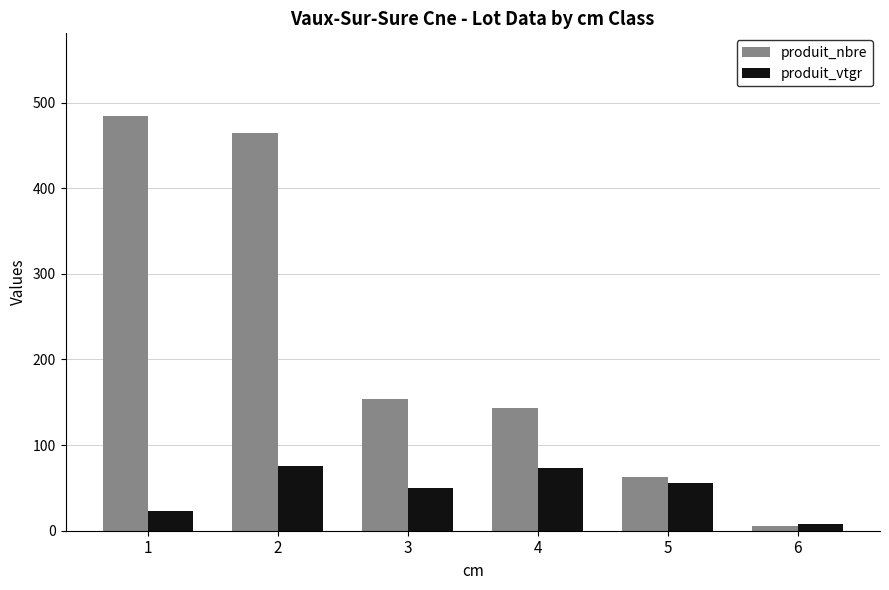

Rank the series by their maximum value, from lowest to highest.

produit_vtgr, produit_nbre